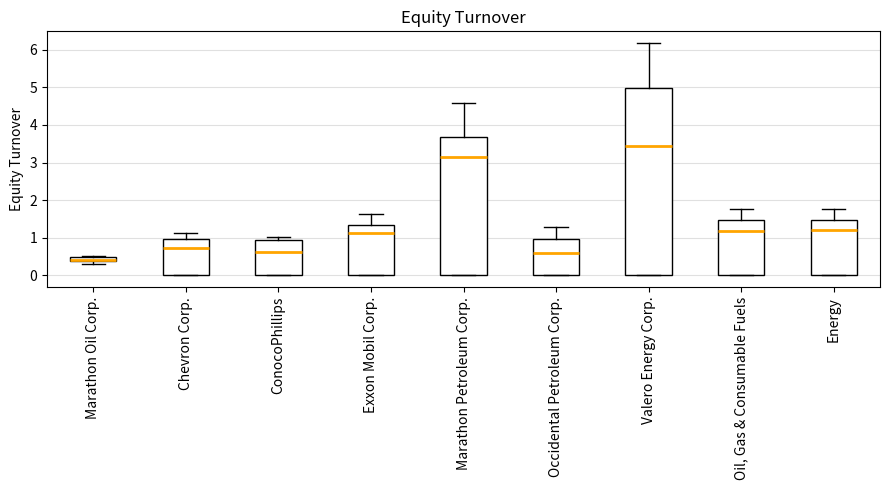

Which box's median line is the highest?

Valero Energy Corp.